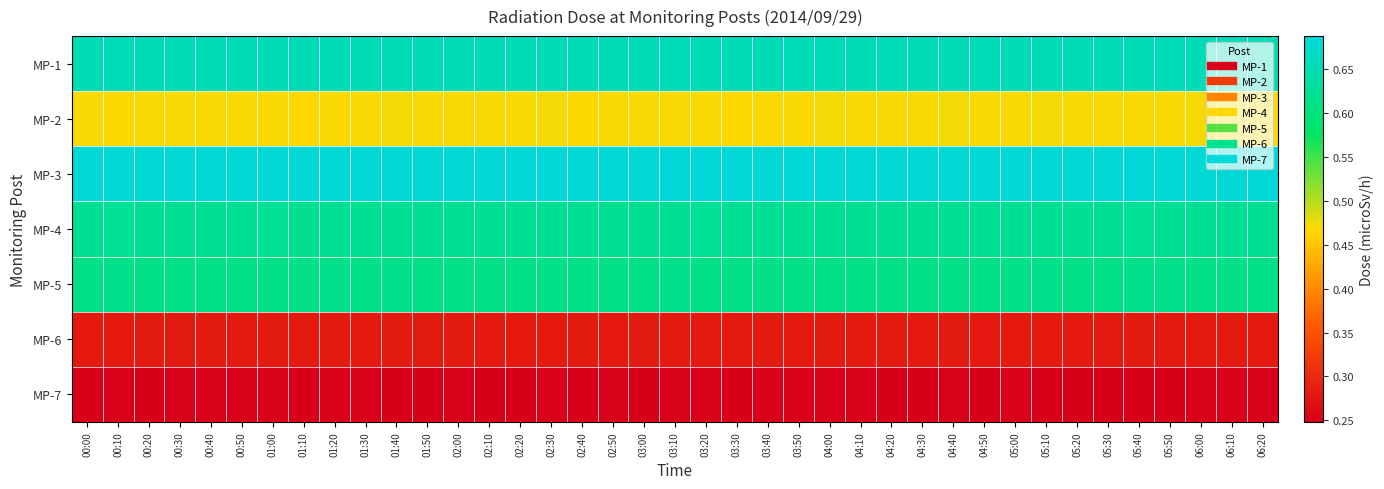

Reading left to right, list all the values displayed in this chart.

MP-1: 00:00=0.7	00:10=0.7	00:20=0.7	00:30=0.7	00:40=0.7	00:50=0.7	01:00=0.7	01:10=0.7	01:20=0.7	01:30=0.7	01:40=0.7	01:50=0.7	02:00=0.7	02:10=0.7	02:20=0.7	02:30=0.7	02:40=0.7	02:50=0.7	03:00=0.7	03:10=0.7	03:20=0.7	03:30=0.7	03:40=0.7	03:50=0.7	04:00=0.7	04:10=0.7	04:20=0.7	04:30=0.7	04:40=0.7	04:50=0.7	05:00=0.7	05:10=0.7	05:20=0.7	05:30=0.7	05:40=0.7	05:50=0.7	06:00=0.7	06:10=0.7	06:20=0.7
MP-2: 00:00=0.5	00:10=0.5	00:20=0.5	00:30=0.5	00:40=0.5	00:50=0.5	01:00=0.5	01:10=0.5	01:20=0.5	01:30=0.5	01:40=0.5	01:50=0.5	02:00=0.5	02:10=0.5	02:20=0.5	02:30=0.5	02:40=0.5	02:50=0.5	03:00=0.5	03:10=0.5	03:20=0.5	03:30=0.5	03:40=0.5	03:50=0.5	04:00=0.5	04:10=0.5	04:20=0.5	04:30=0.5	04:40=0.5	04:50=0.5	05:00=0.5	05:10=0.5	05:20=0.5	05:30=0.5	05:40=0.5	05:50=0.5	06:00=0.5	06:10=0.5	06:20=0.5
MP-3: 00:00=0.7	00:10=0.7	00:20=0.7	00:30=0.7	00:40=0.7	00:50=0.7	01:00=0.7	01:10=0.7	01:20=0.7	01:30=0.7	01:40=0.7	01:50=0.7	02:00=0.7	02:10=0.7	02:20=0.7	02:30=0.7	02:40=0.7	02:50=0.7	03:00=0.7	03:10=0.7	03:20=0.7	03:30=0.7	03:40=0.7	03:50=0.7	04:00=0.7	04:10=0.7	04:20=0.7	04:30=0.7	04:40=0.7	04:50=0.7	05:00=0.7	05:10=0.7	05:20=0.7	05:30=0.7	05:40=0.7	05:50=0.7	06:00=0.7	06:10=0.7	06:20=0.7
MP-4: 00:00=0.6	00:10=0.6	00:20=0.6	00:30=0.6	00:40=0.6	00:50=0.6	01:00=0.6	01:10=0.6	01:20=0.6	01:30=0.6	01:40=0.6	01:50=0.6	02:00=0.6	02:10=0.6	02:20=0.6	02:30=0.6	02:40=0.6	02:50=0.6	03:00=0.6	03:10=0.6	03:20=0.6	03:30=0.6	03:40=0.6	03:50=0.6	04:00=0.6	04:10=0.6	04:20=0.6	04:30=0.6	04:40=0.6	04:50=0.6	05:00=0.6	05:10=0.6	05:20=0.6	05:30=0.6	05:40=0.6	05:50=0.6	06:00=0.6	06:10=0.6	06:20=0.6
MP-5: 00:00=0.6	00:10=0.6	00:20=0.6	00:30=0.6	00:40=0.6	00:50=0.6	01:00=0.6	01:10=0.6	01:20=0.6	01:30=0.6	01:40=0.6	01:50=0.6	02:00=0.6	02:10=0.6	02:20=0.6	02:30=0.6	02:40=0.6	02:50=0.6	03:00=0.6	03:10=0.6	03:20=0.6	03:30=0.6	03:40=0.6	03:50=0.6	04:00=0.6	04:10=0.6	04:20=0.6	04:30=0.6	04:40=0.6	04:50=0.6	05:00=0.6	05:10=0.6	05:20=0.6	05:30=0.6	05:40=0.6	05:50=0.6	06:00=0.6	06:10=0.6	06:20=0.6
MP-6: 00:00=0.3	00:10=0.3	00:20=0.3	00:30=0.3	00:40=0.3	00:50=0.3	01:00=0.3	01:10=0.3	01:20=0.3	01:30=0.3	01:40=0.3	01:50=0.3	02:00=0.3	02:10=0.3	02:20=0.3	02:30=0.3	02:40=0.3	02:50=0.3	03:00=0.3	03:10=0.3	03:20=0.3	03:30=0.3	03:40=0.3	03:50=0.3	04:00=0.3	04:10=0.3	04:20=0.3	04:30=0.3	04:40=0.3	04:50=0.3	05:00=0.3	05:10=0.3	05:20=0.3	05:30=0.3	05:40=0.3	05:50=0.3	06:00=0.3	06:10=0.3	06:20=0.3
MP-7: 00:00=0.2	00:10=0.2	00:20=0.2	00:30=0.2	00:40=0.2	00:50=0.2	01:00=0.3	01:10=0.2	01:20=0.2	01:30=0.2	01:40=0.2	01:50=0.2	02:00=0.2	02:10=0.2	02:20=0.2	02:30=0.2	02:40=0.2	02:50=0.2	03:00=0.2	03:10=0.2	03:20=0.2	03:30=0.2	03:40=0.2	03:50=0.3	04:00=0.2	04:10=0.2	04:20=0.2	04:30=0.2	04:40=0.3	04:50=0.2	05:00=0.2	05:10=0.2	05:20=0.2	05:30=0.2	05:40=0.2	05:50=0.2	06:00=0.3	06:10=0.2	06:20=0.2